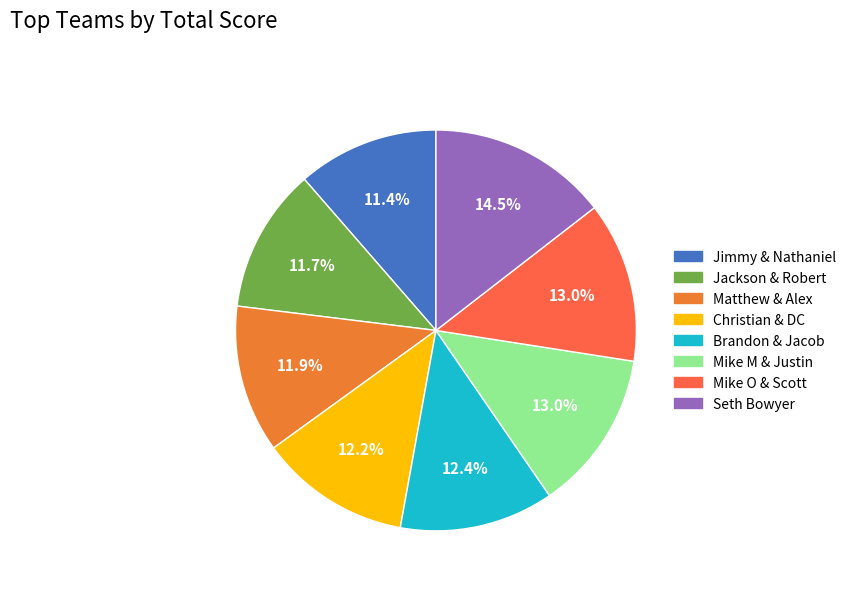

Is there any slice that represents more than half of the pie?

No